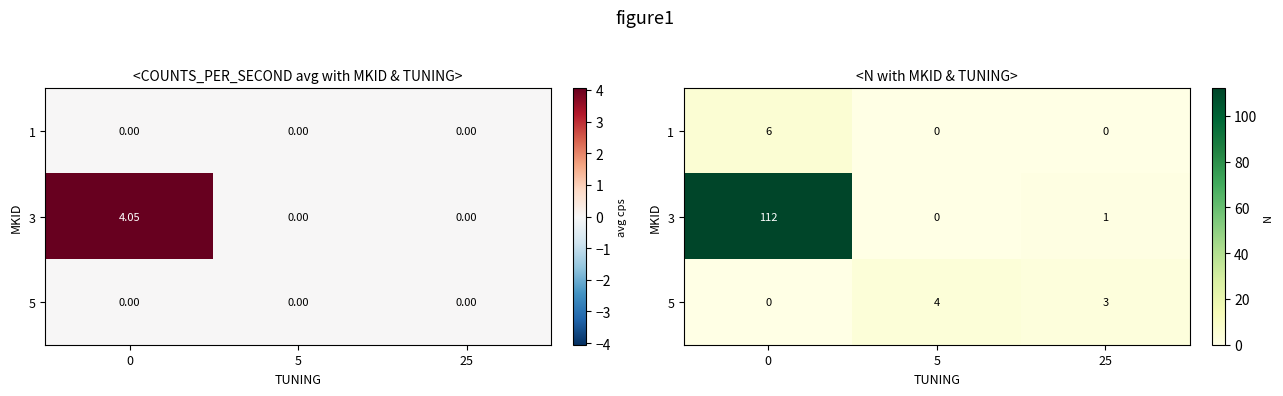

Count the number of categories in the chart.

3